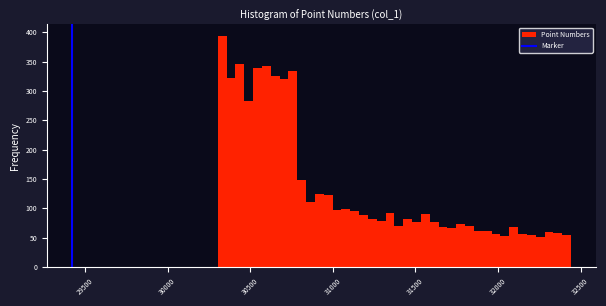

Around what value on the x-axis is the tallest bar? Give the approximate position of its centre, as read against the axis.

30350